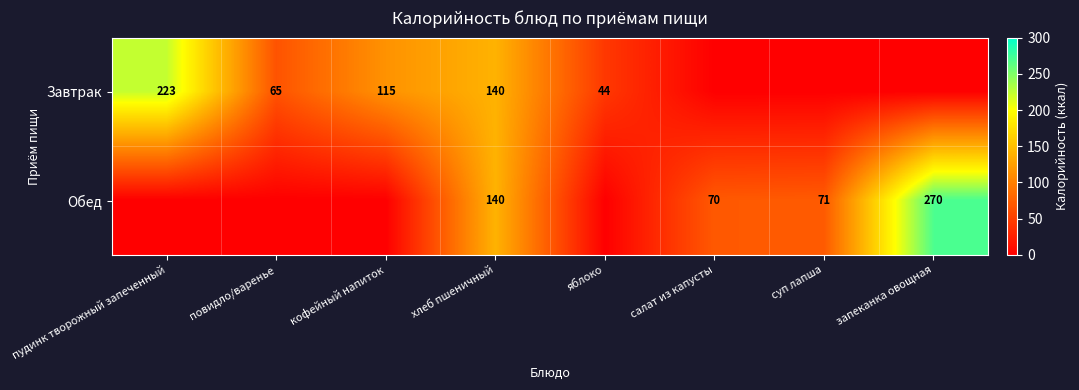

True or false: Завтрак has a value of 34 at повидло/варенье.

False